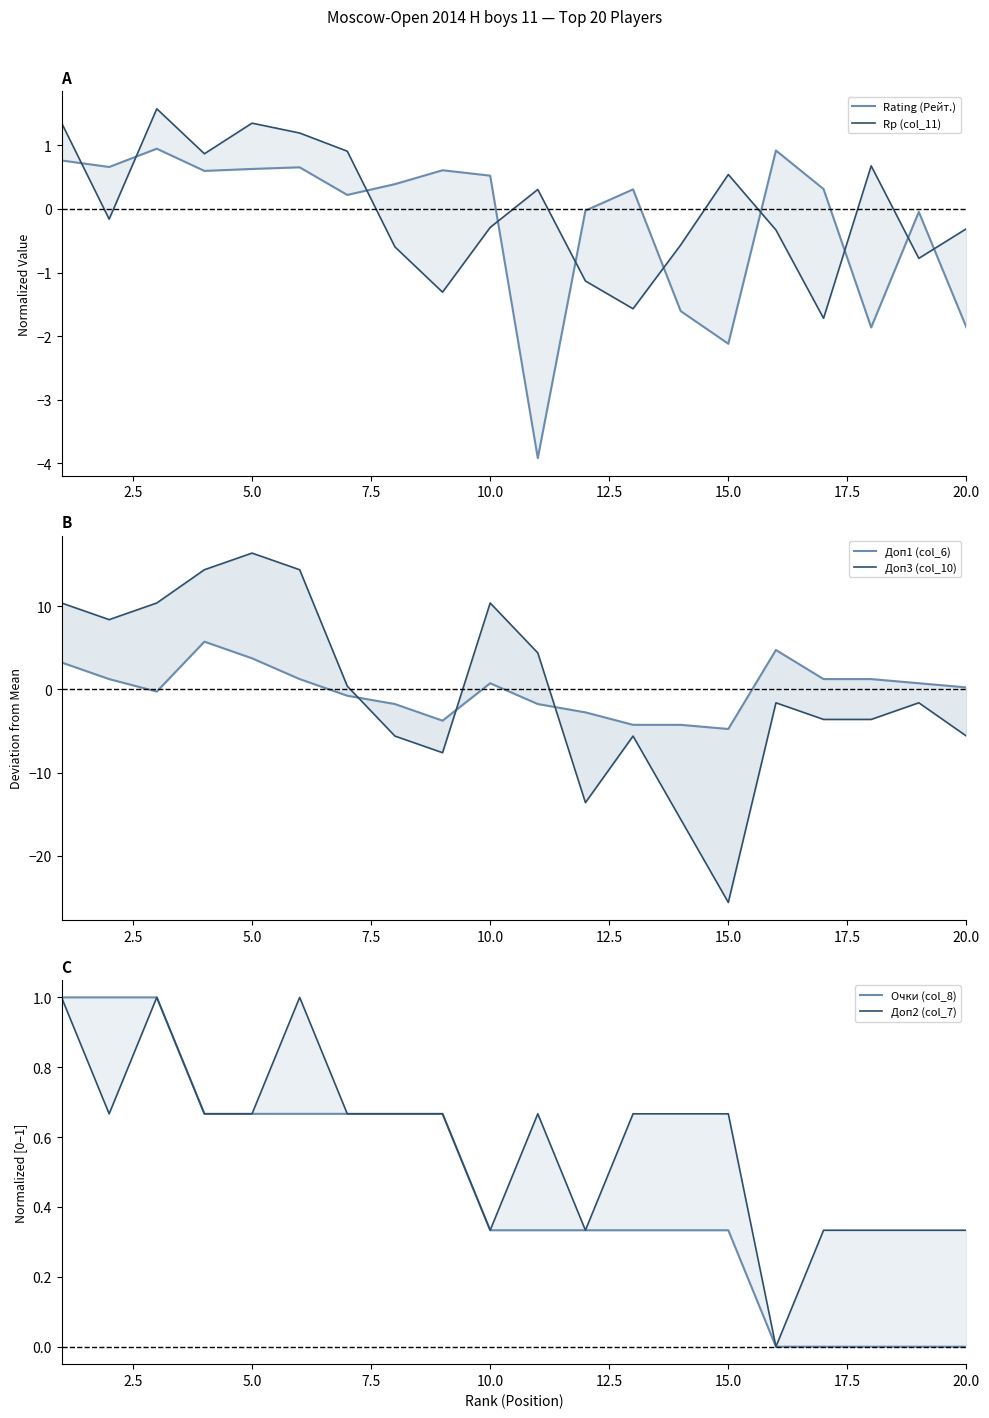

The value of Rp (col_11) at 11 is -0.7. True or false?

False